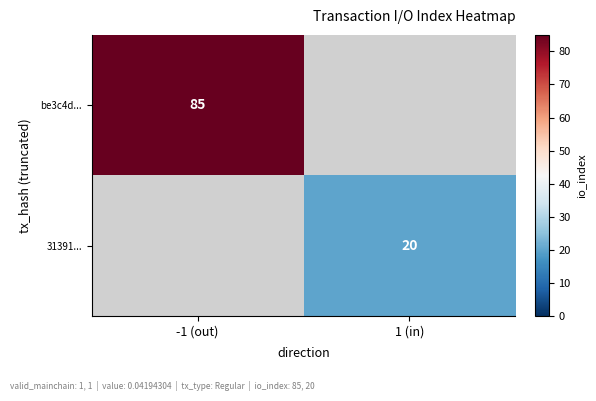

The 31391... series shows 29 at 1 (in). True or false?

False